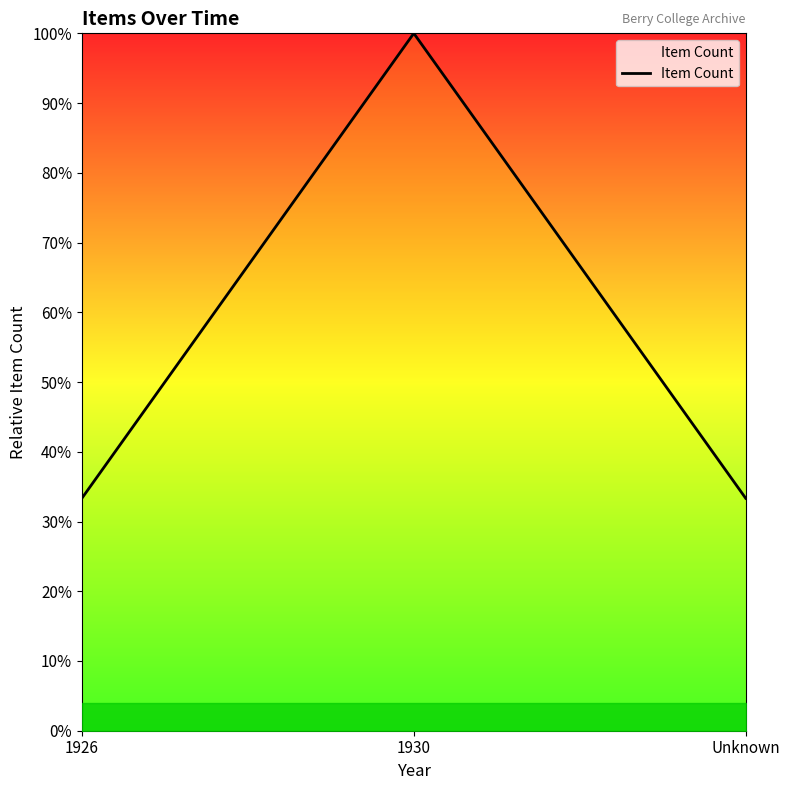

What is the smallest value displayed?

0.3